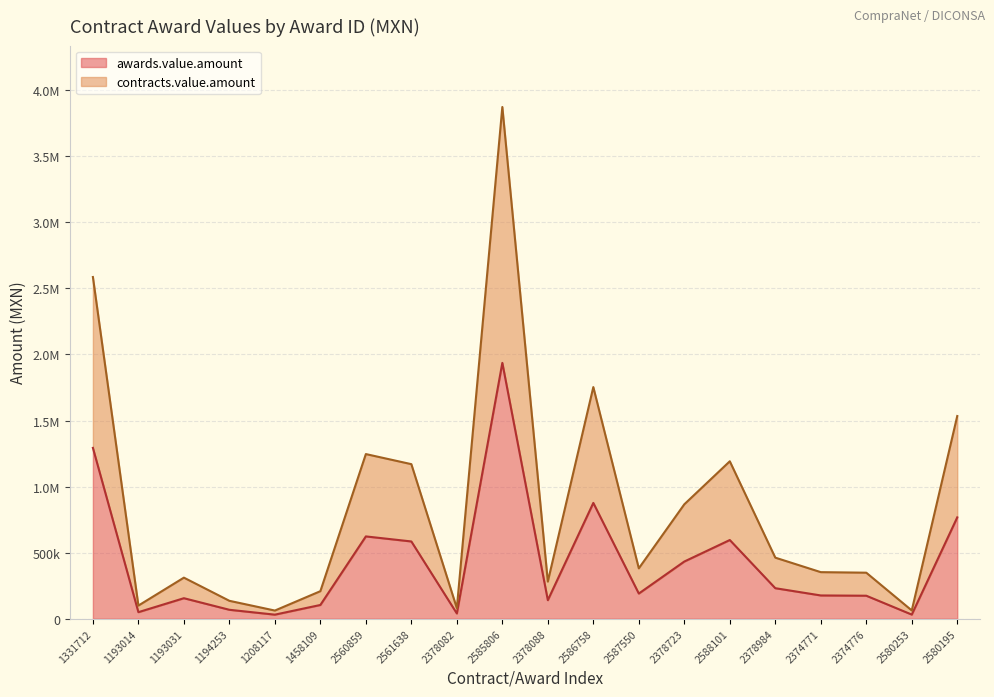

Between 2378088 and 2374771, which is larger?

2374771